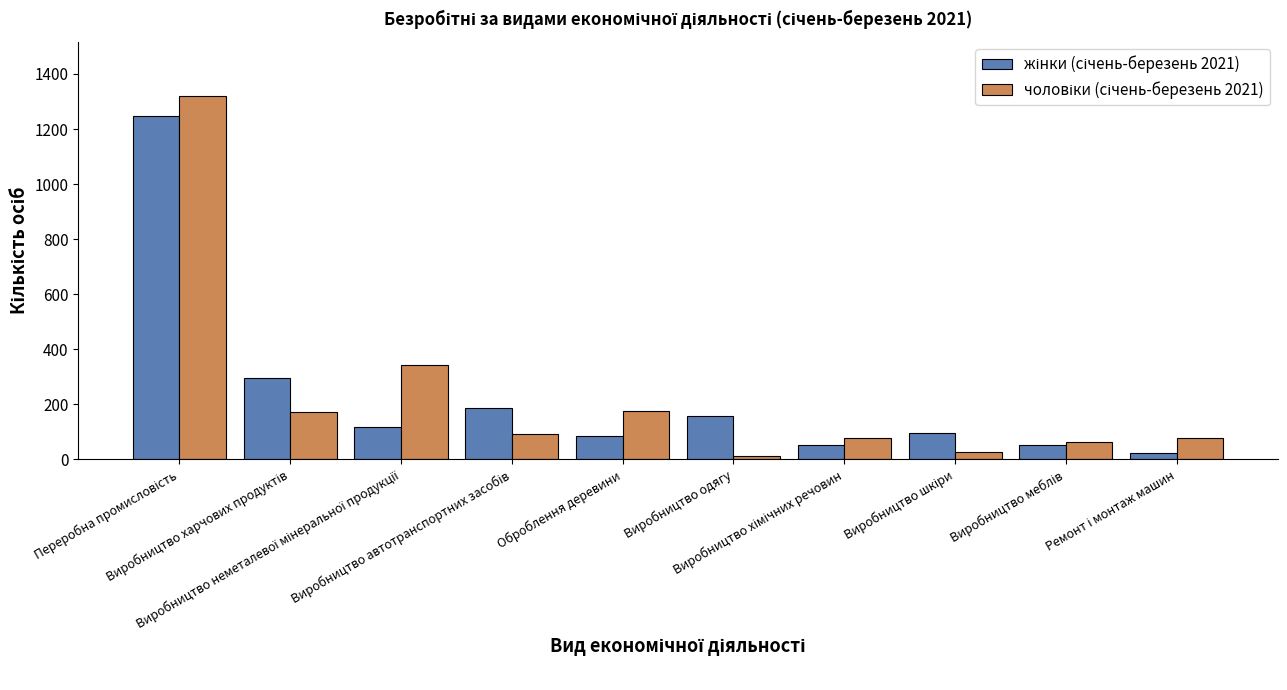

How many bars are there in total?

20